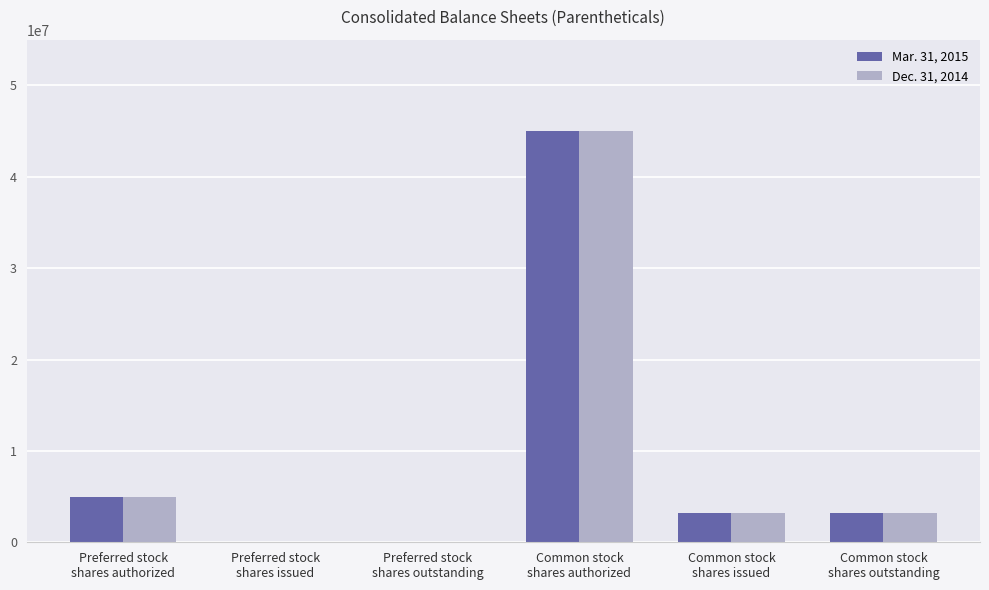

What is the greatest value displayed?

45000000